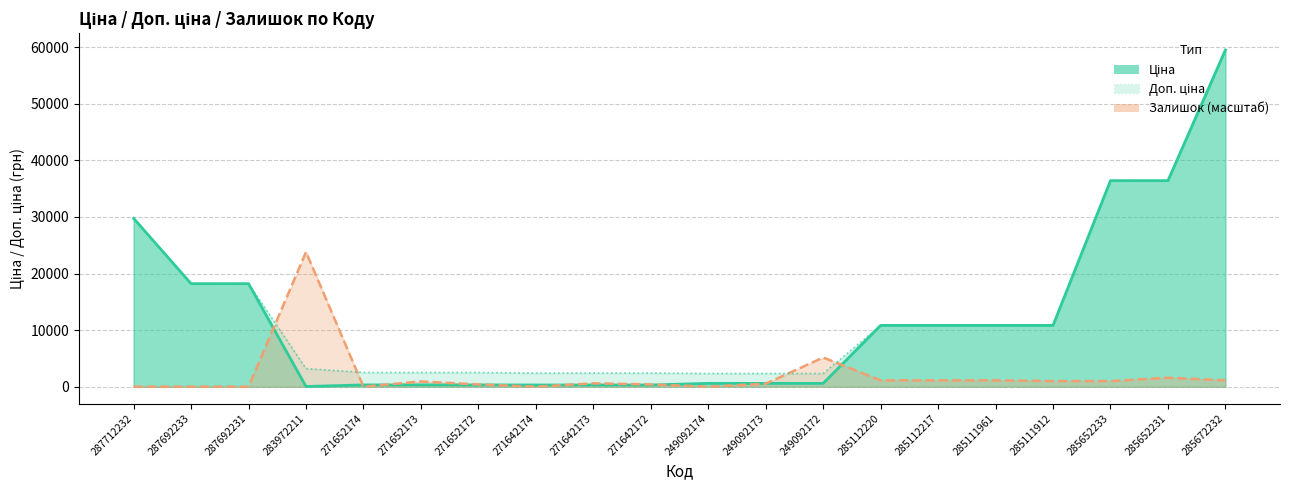

What is the change in value from 271652172 to 285111961?

+8322.6